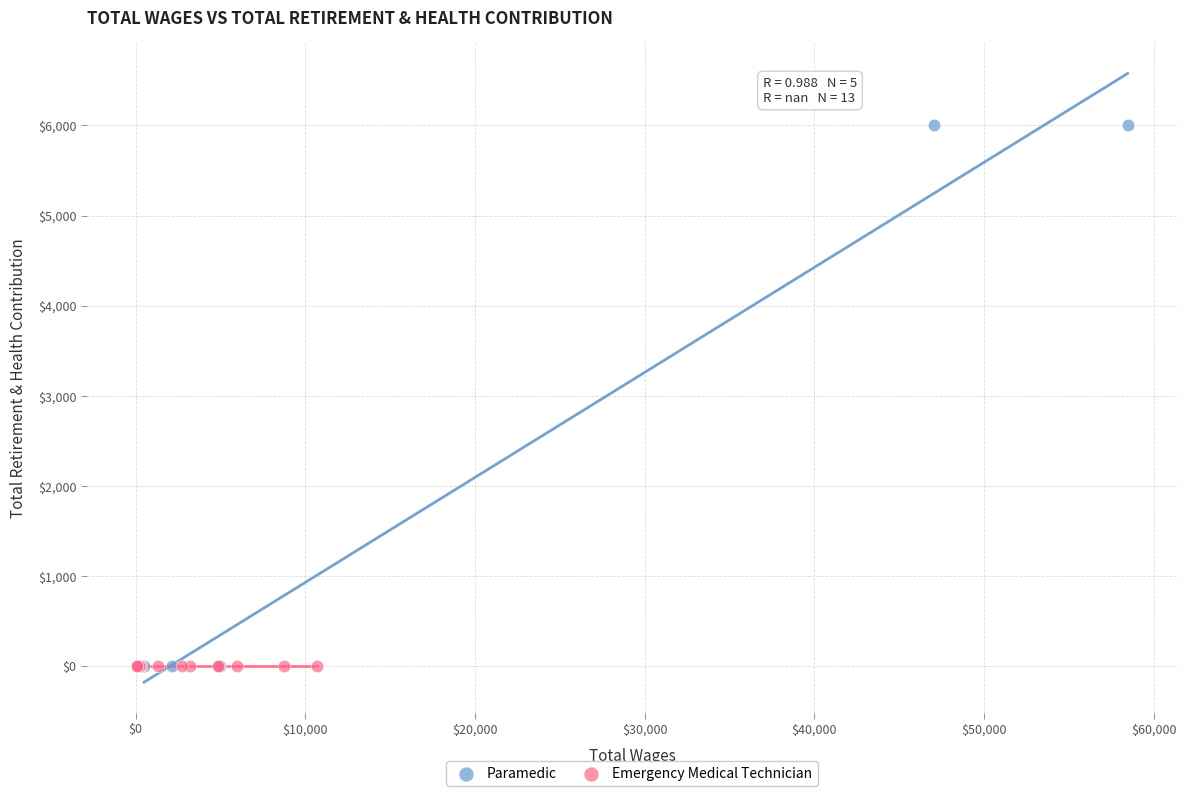

What are all the series names shown in the legend?

Paramedic, Emergency Medical Technician